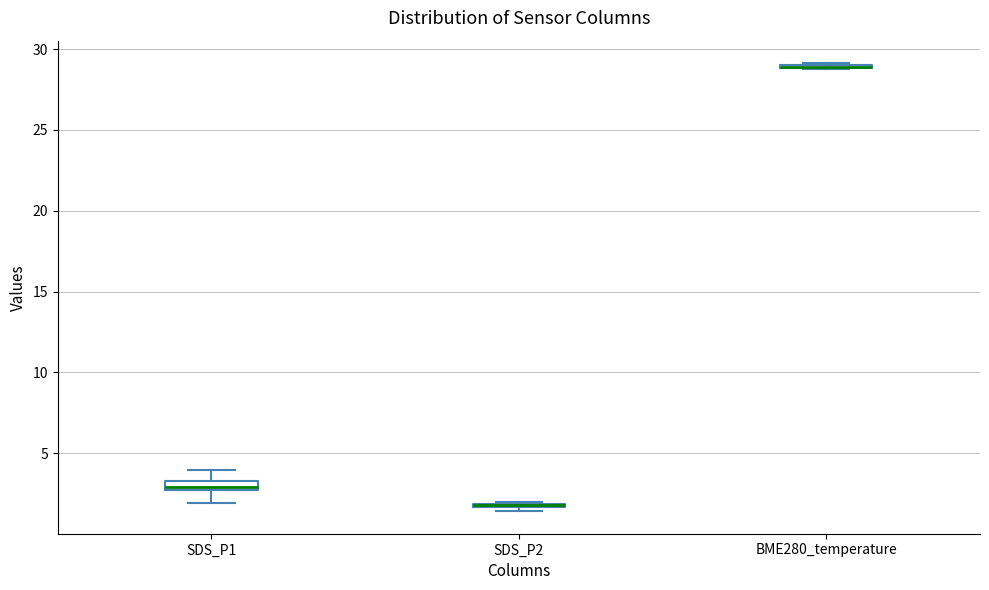

Where does the median line of the box for SDS_P1 sit on the y-axis? The values are not printed on the chart, so give them approximately, as read against the axis.

3.0